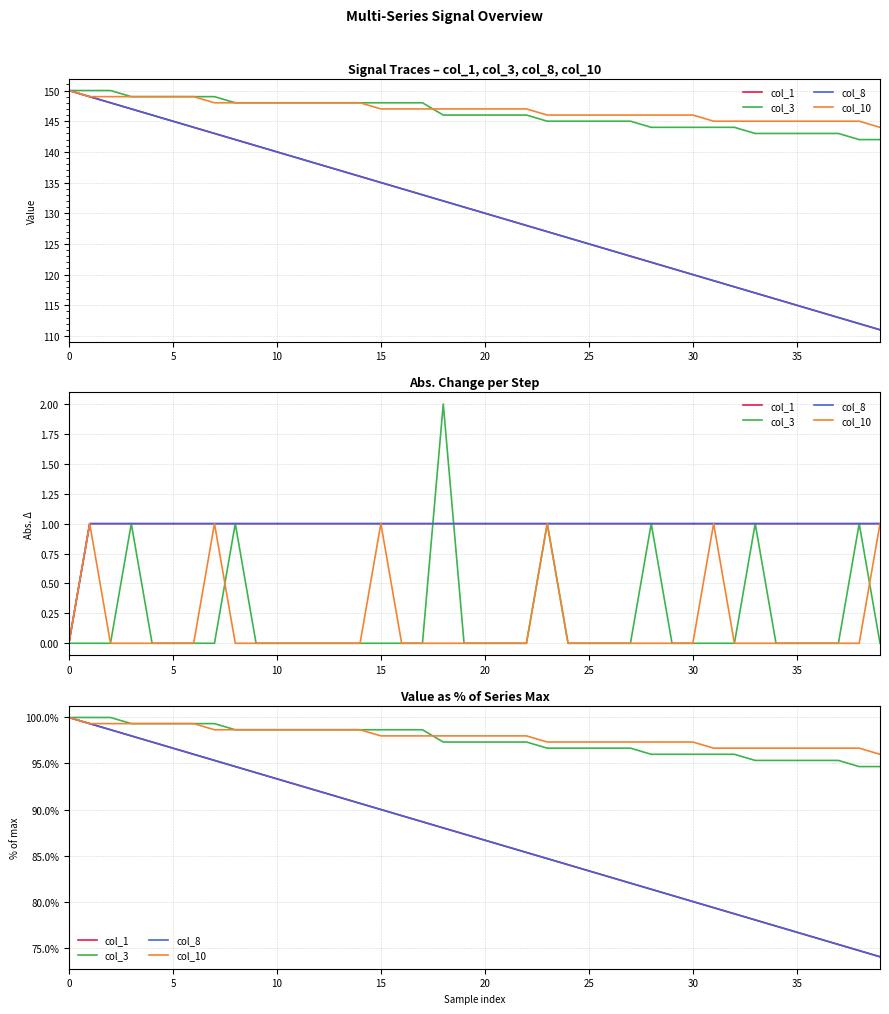

What is the difference between the maximum and second lowest values in the col_8 series?

25.3